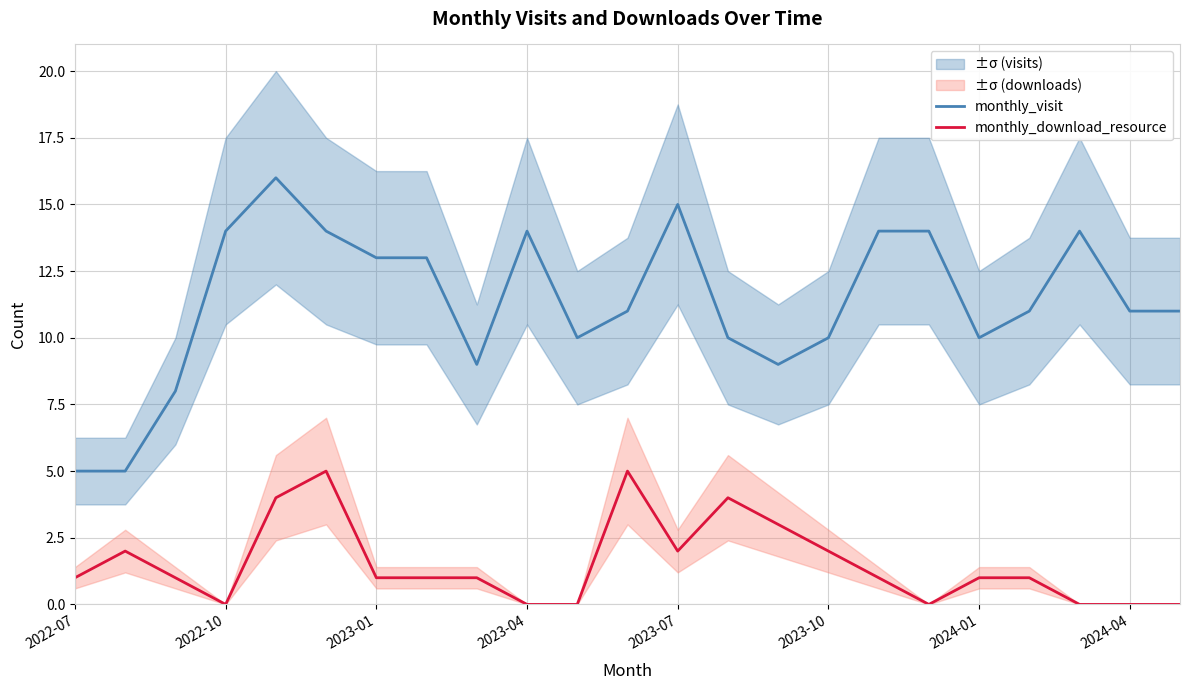

At how many categories does at least one series exceed 4?

23